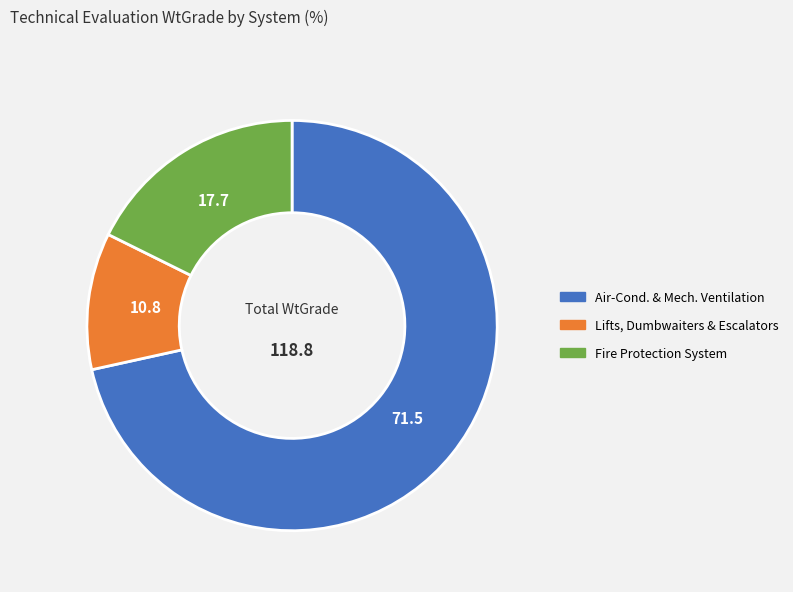

How many segments does this pie chart have?

3